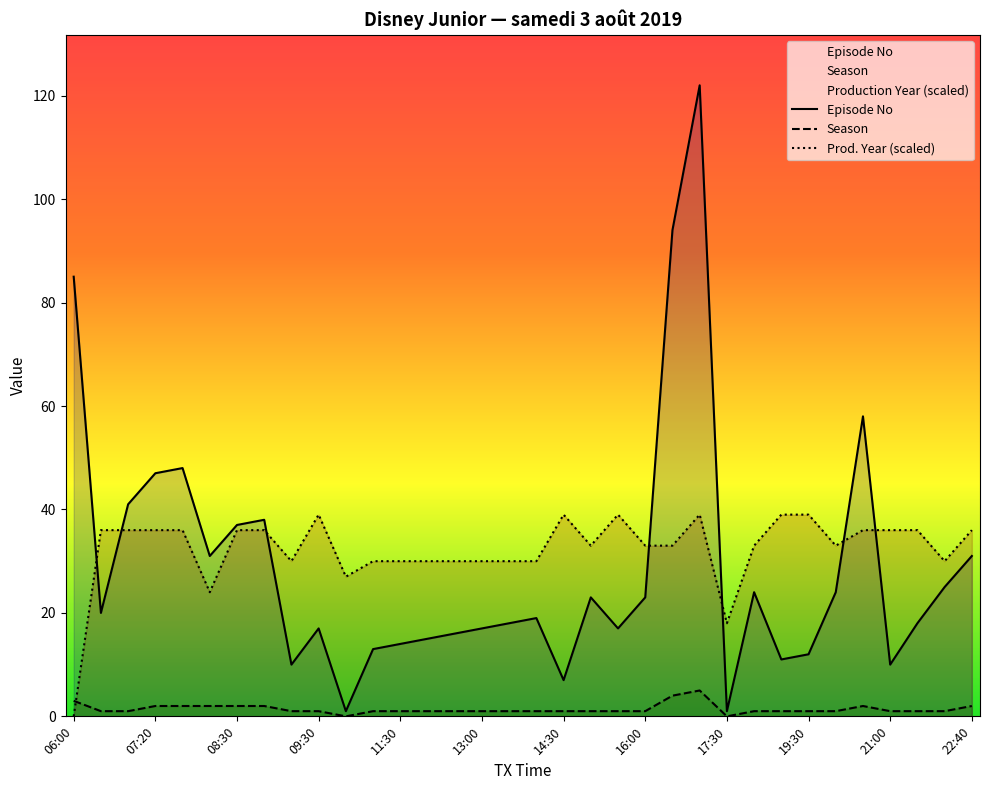

What is the label of the 8th point from the right?

19:00